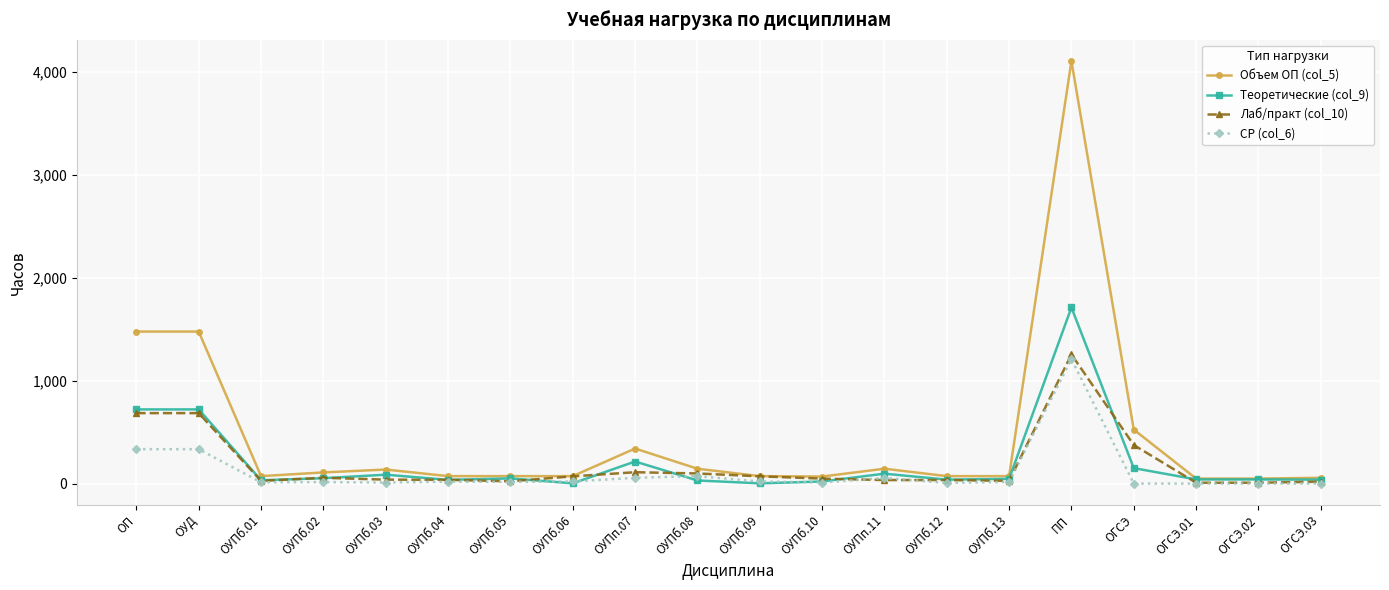

What is the maximum value shown in the chart?

4104